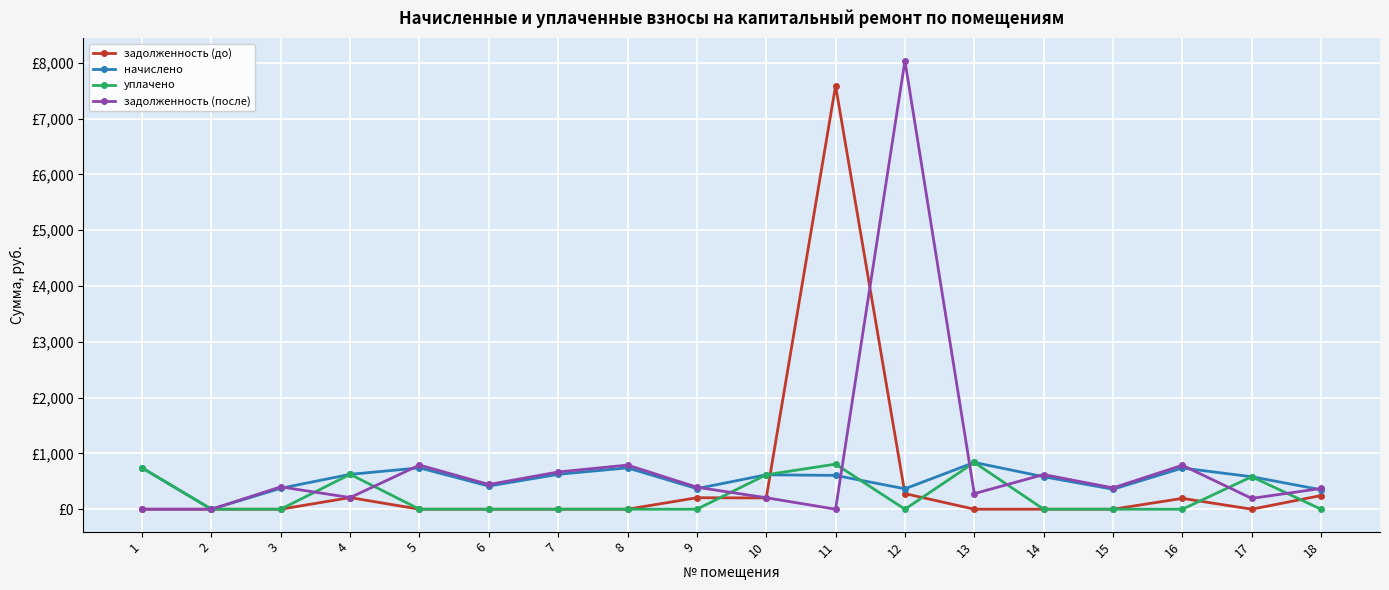

The задолженность (до) series shows 0.0 at 2. True or false?

True